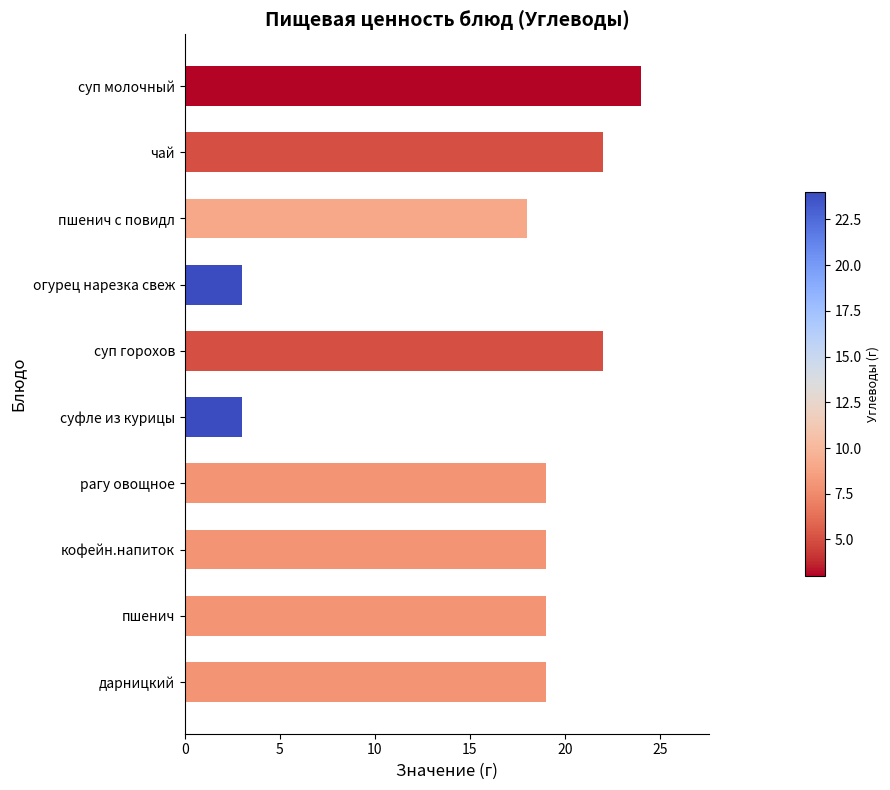

Does the chart contain any negative values?

No